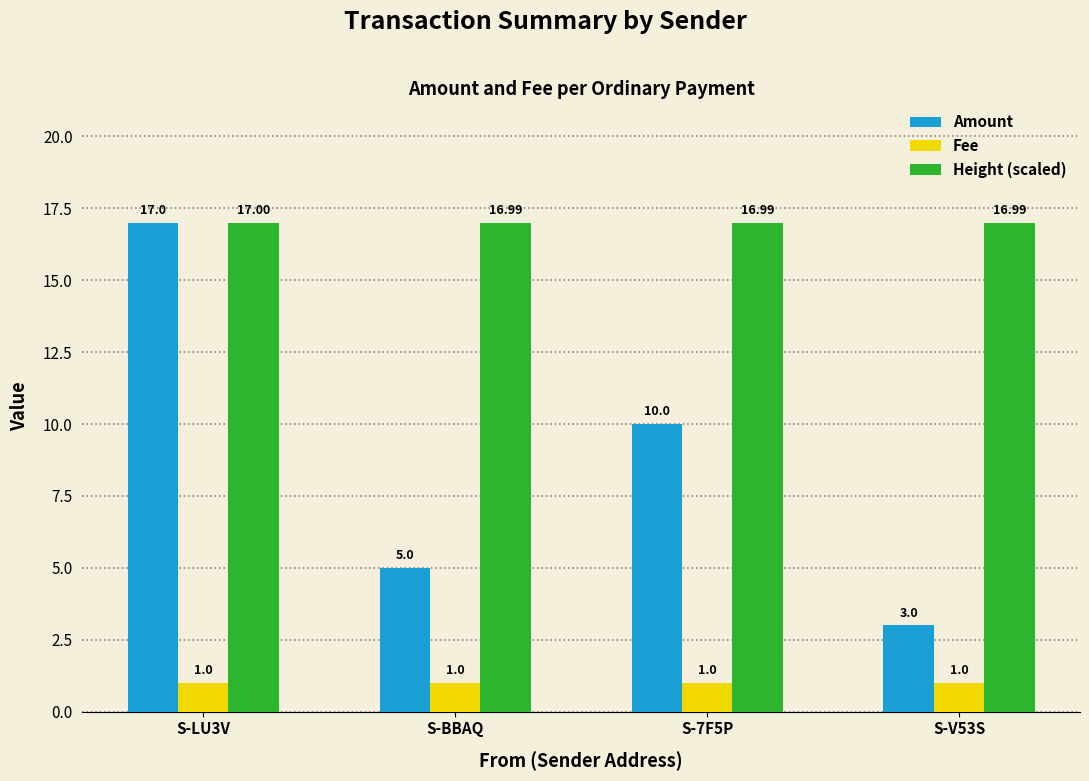

Reading right to left, what are all the values shown in this chart?

Amount: 3.0	10.0	5.0	17.0
Fee: 1.0	1.0	1.0	1.0
Height (scaled): 17.0	17.0	17.0	17.0